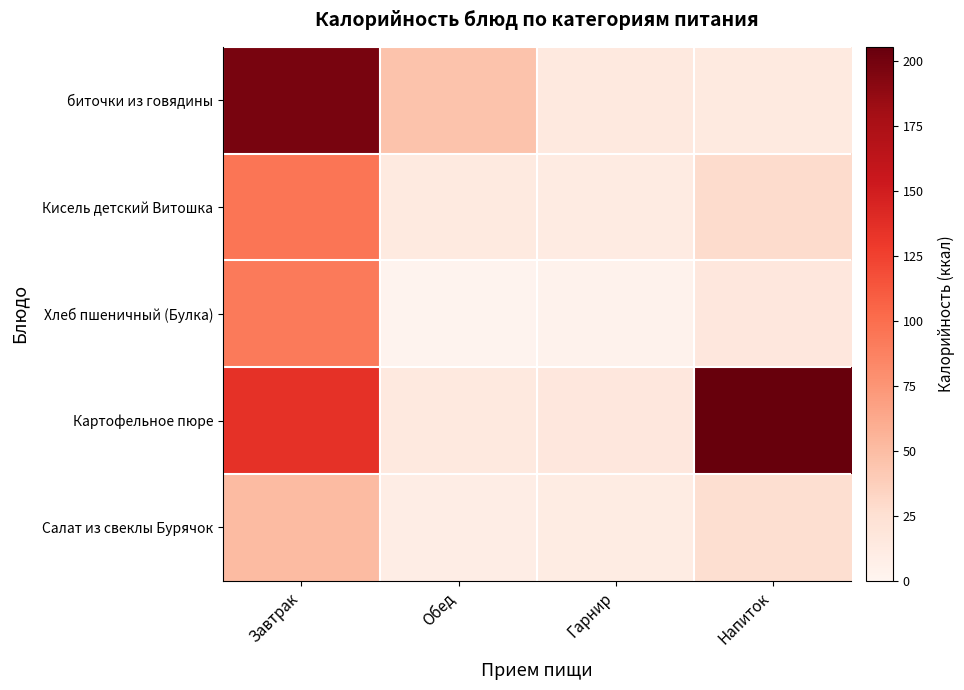

What is the minimum value shown in the chart?

1.9